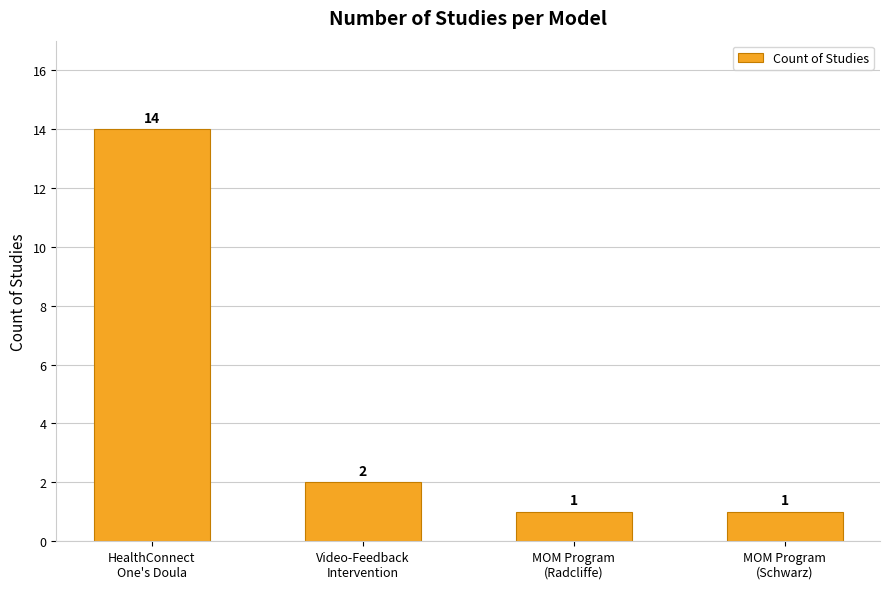

At which category does the chart reach its peak across all series?

HealthConnect
One's Doula